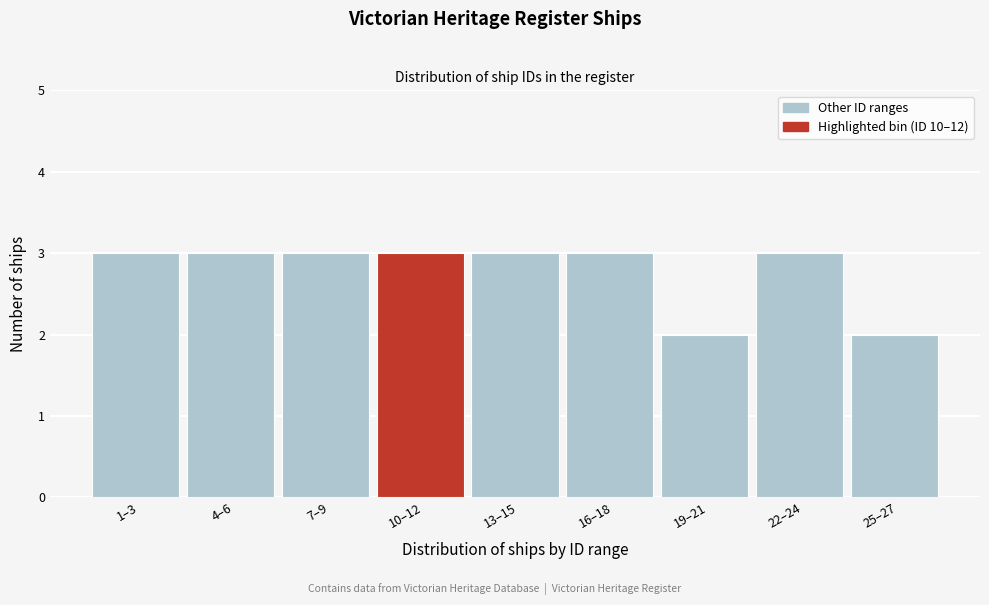

Reading left to right, extract all data points from this chart.

1–3=3	4–6=3	7–9=3	10–12=3	13–15=3	16–18=3	19–21=2	22–24=3	25–27=2